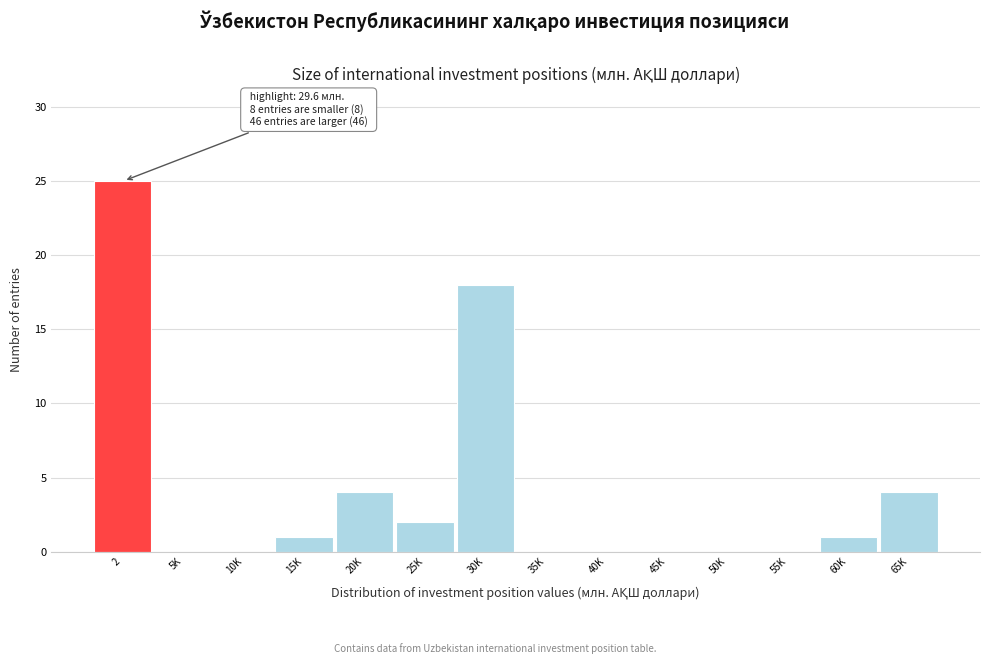

Reading left to right, what are all the values shown in this chart?

2=25	5K=0	10K=0	15K=1	20K=4	25K=2	30K=18	35K=0	40K=0	45K=0	50K=0	55K=0	60K=1	65K=4